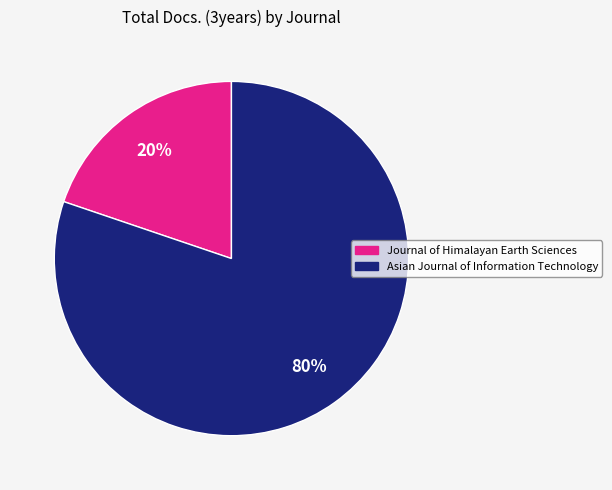

To the nearest percent, what is the combined percentage of Asian Journal of Information Technology and Journal of Himalayan Earth Sciences?

100%